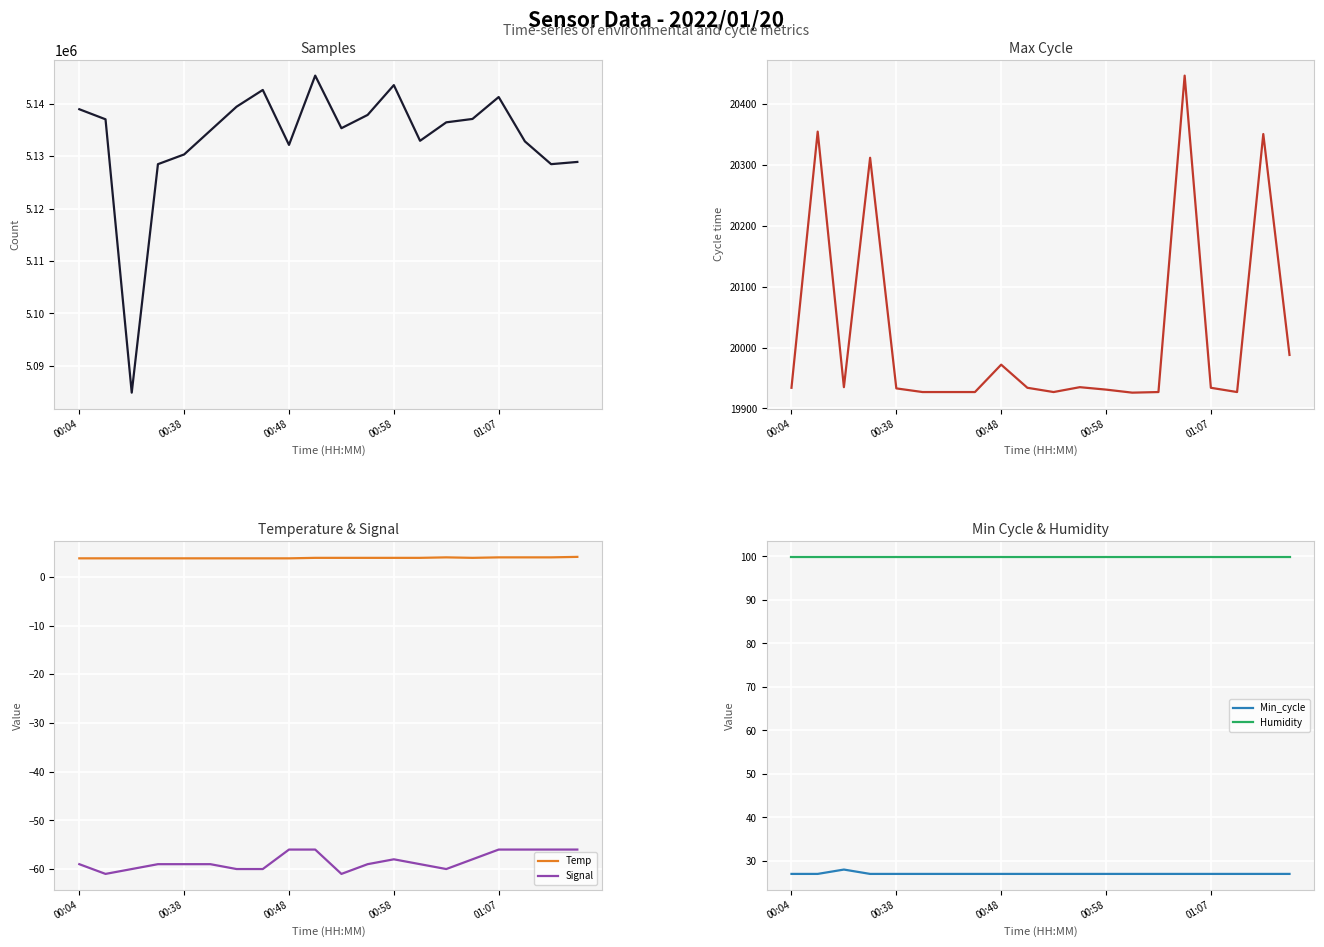

Reading left to right, list all the values displayed in this chart.

Samples: 5138971.0	5137052.0	5084899.0	5128488.0	5130347.0	5134905.0	5139456.0	5142649.0	5132164.0	5145384.0	5135352.0	5137885.0	5143570.0	5132949.0	5136471.0	5137117.0	5141300.0	5132835.0	5128492.0	5128916.0
Max_cycle: 19934.0	20355.0	19935.0	20312.0	19933.0	19927.0	19927.0	19927.0	19972.0	19934.0	19927.0	19935.0	19931.0	19926.0	19927.0	20447.0	19934.0	19927.0	20351.0	19988.0
Temp: 3.8	3.8	3.8	3.8	3.8	3.8	3.8	3.8	3.8	3.9	3.9	3.9	3.9	3.9	4.0	3.9	4.0	4.0	4.0	4.1
Signal: -59.0	-61.0	-60.0	-59.0	-59.0	-59.0	-60.0	-60.0	-56.0	-56.0	-61.0	-59.0	-58.0	-59.0	-60.0	-58.0	-56.0	-56.0	-56.0	-56.0
Min_cycle: 27.0	27.0	28.0	27.0	27.0	27.0	27.0	27.0	27.0	27.0	27.0	27.0	27.0	27.0	27.0	27.0	27.0	27.0	27.0	27.0
Humidity: 99.9	99.9	99.9	99.9	99.9	99.9	99.9	99.9	99.9	99.9	99.9	99.9	99.9	99.9	99.9	99.9	99.9	99.9	99.9	99.9